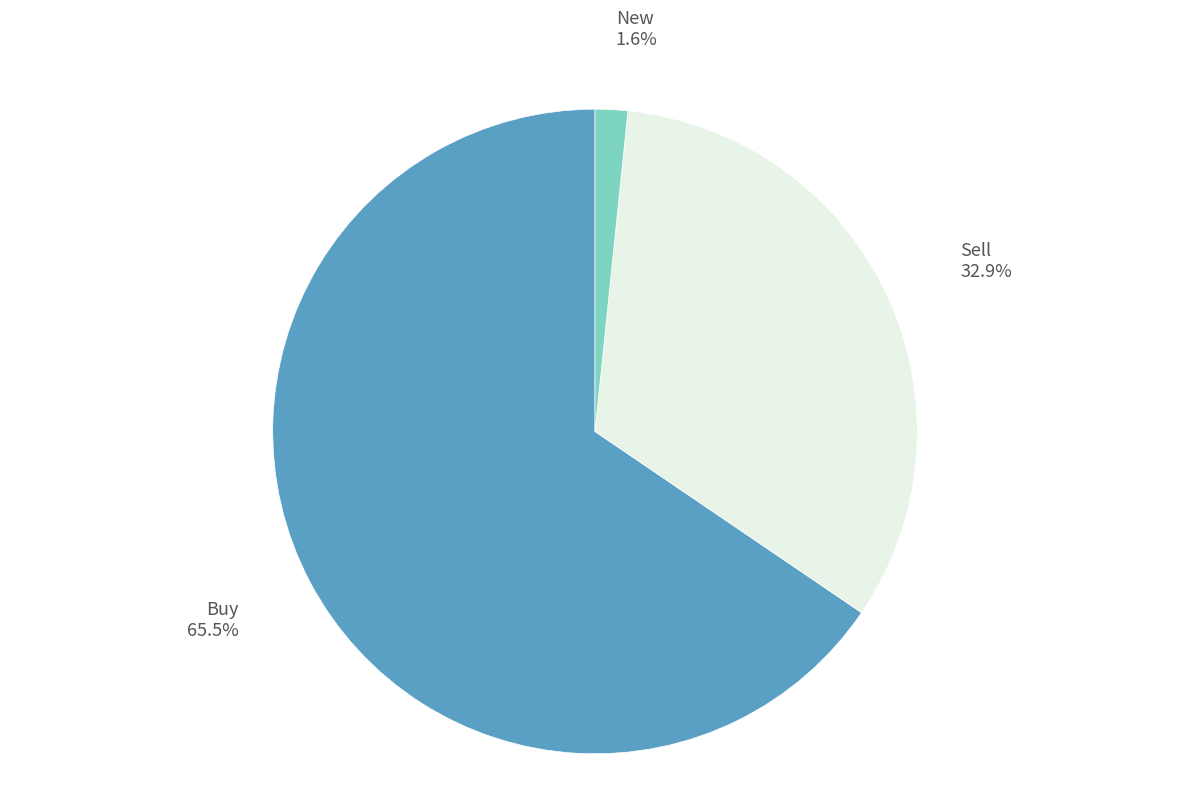

Which slice is the smallest?

New